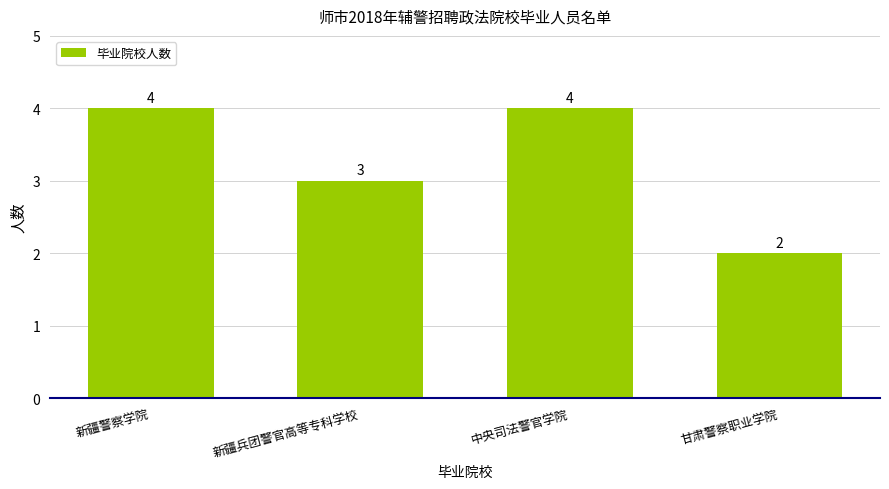

Reading left to right, list all the values displayed in this chart.

新疆警察学院=4	新疆兵团警官高等专科学校=3	中央司法警官学院=4	甘肃警察职业学院=2